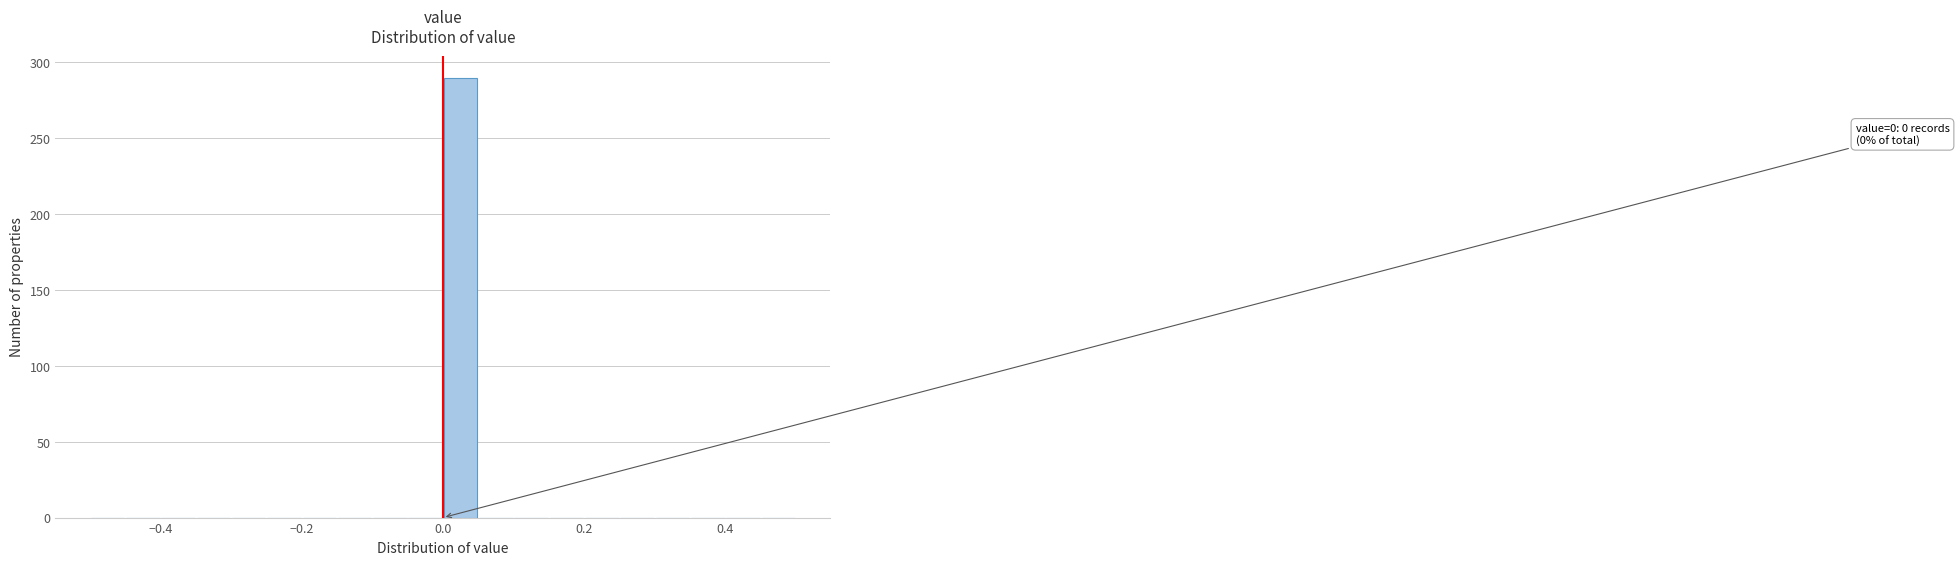

Read against the x-axis, roughly where is the centre of the tallest bar?

0.02